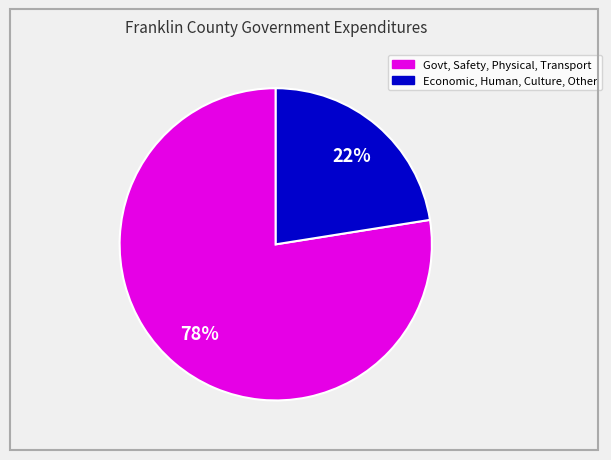

Is there a majority slice in this chart?

Yes